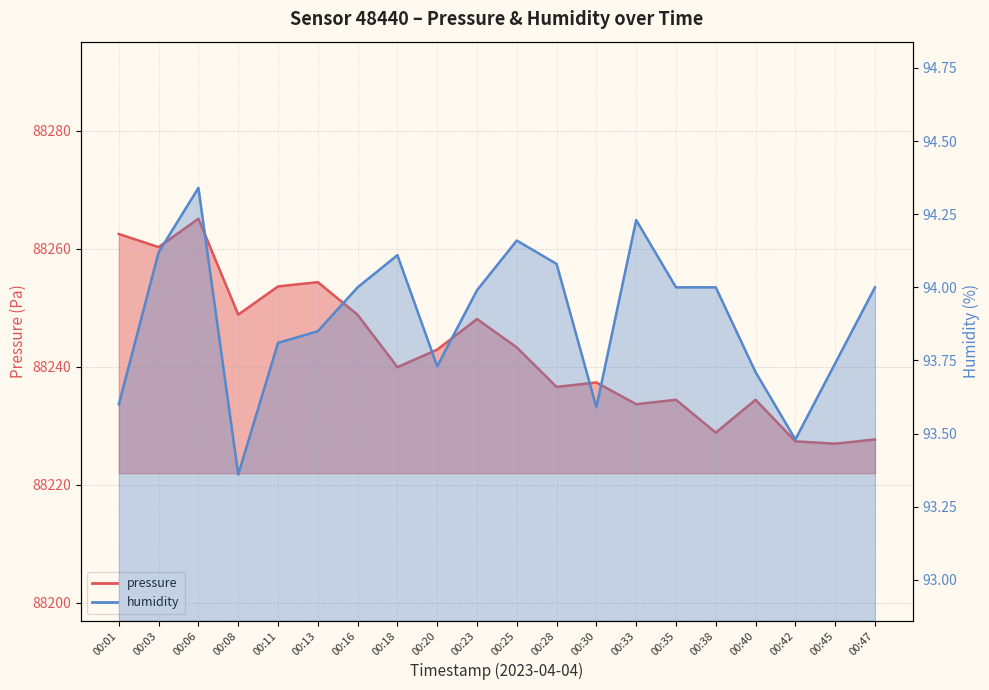

Reading right to left, what are all the values shown in this chart?

pressure: 88227.7	88226.9	88227.3	88234.4	88228.8	88234.4	88233.6	88237.3	88236.6	88243.2	88248.1	88242.9	88239.9	88248.8	88254.3	88253.6	88248.8	88265.1	88260.2	88262.5
humidity: 94.0	93.7	93.5	93.7	94.0	94.0	94.2	93.6	94.1	94.2	94.0	93.7	94.1	94.0	93.8	93.8	93.4	94.3	94.1	93.6